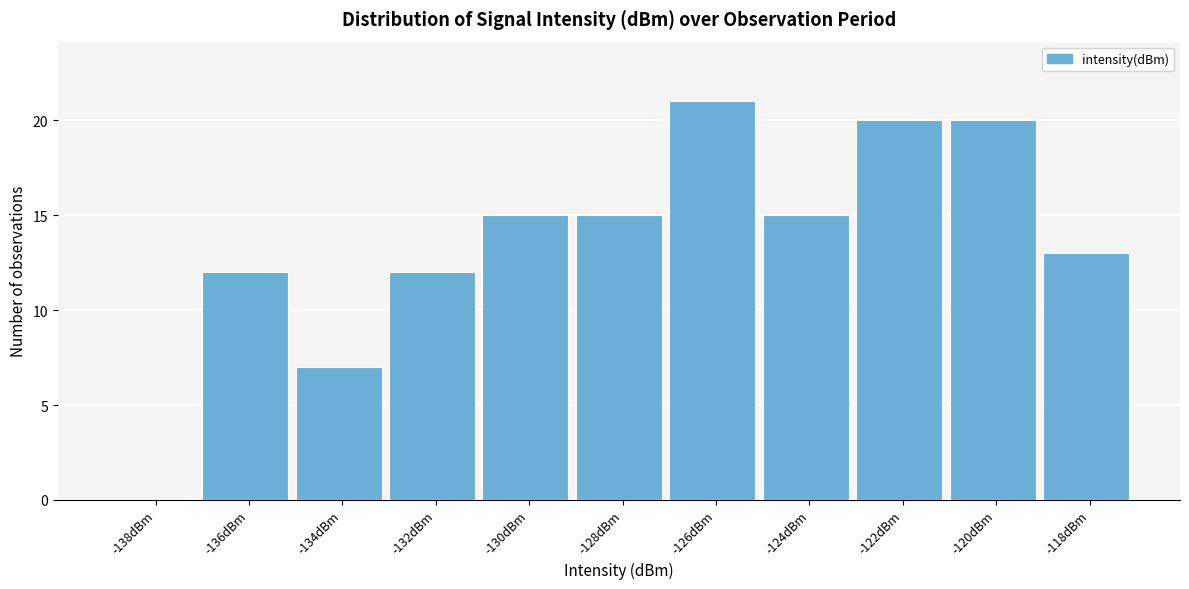

Reading left to right, extract all data points from this chart.

-138dBm=0	-136dBm=12	-134dBm=7	-132dBm=12	-130dBm=15	-128dBm=15	-126dBm=21	-124dBm=15	-122dBm=20	-120dBm=20	-118dBm=13